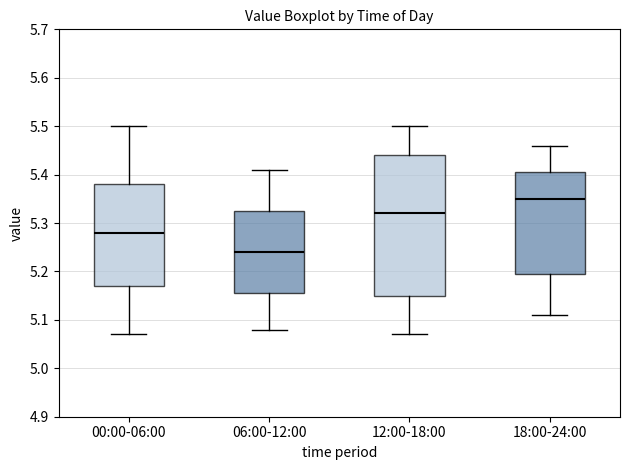

Which box has the highest median line?

18:00-24:00